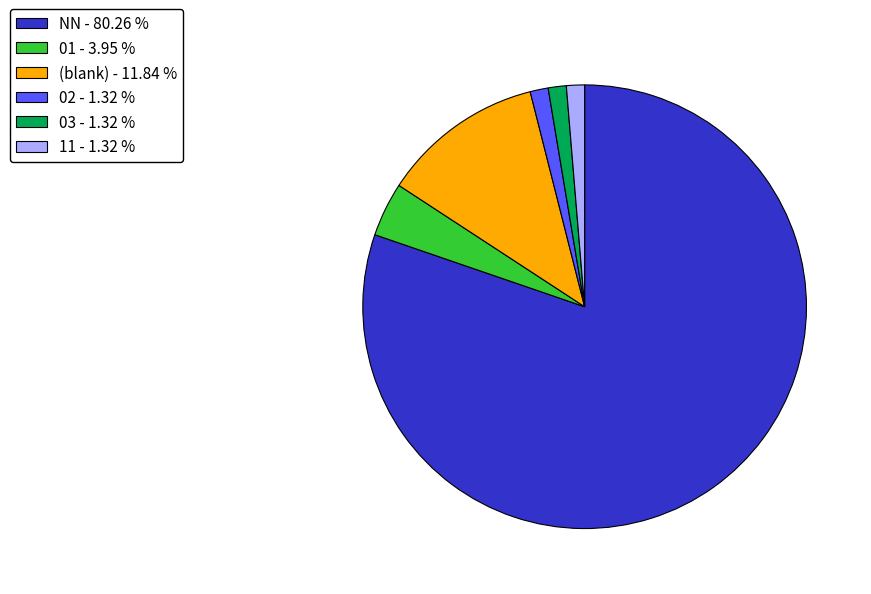

Is the sum of 02 - 1.32 % and 01 - 3.95 % greater than half?

No